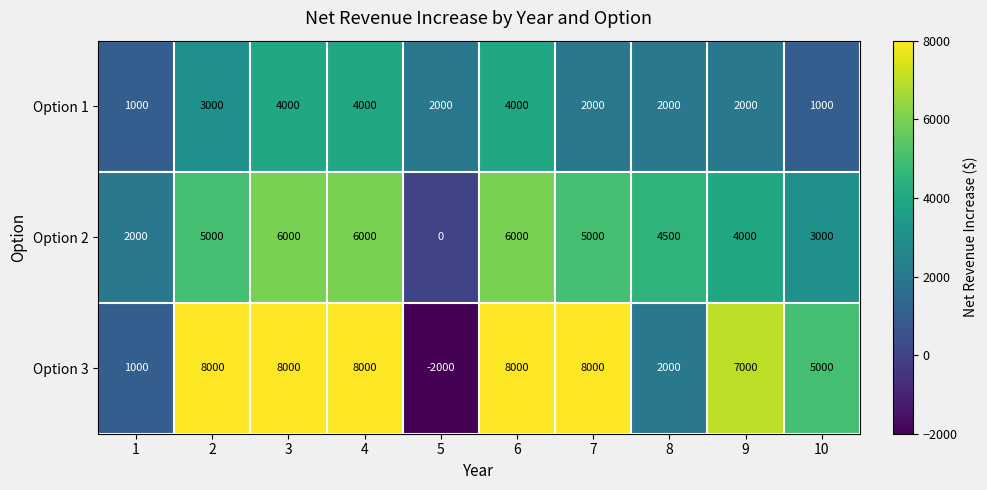

What is the smallest value displayed?

-2000